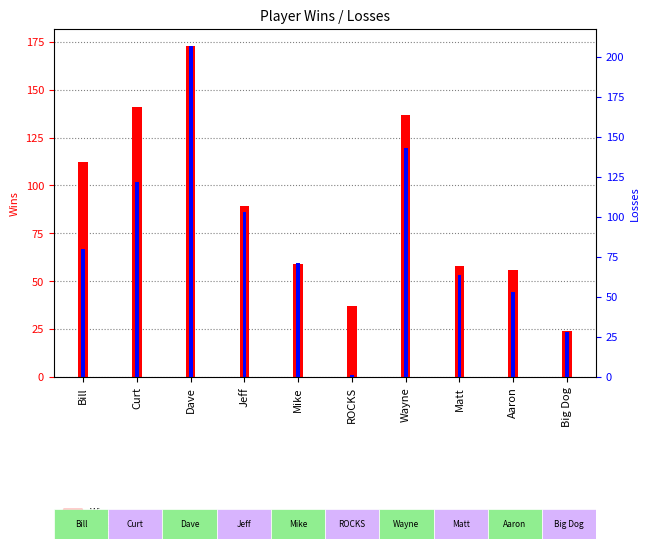

At which label is Losses closest to 104?

Jeff